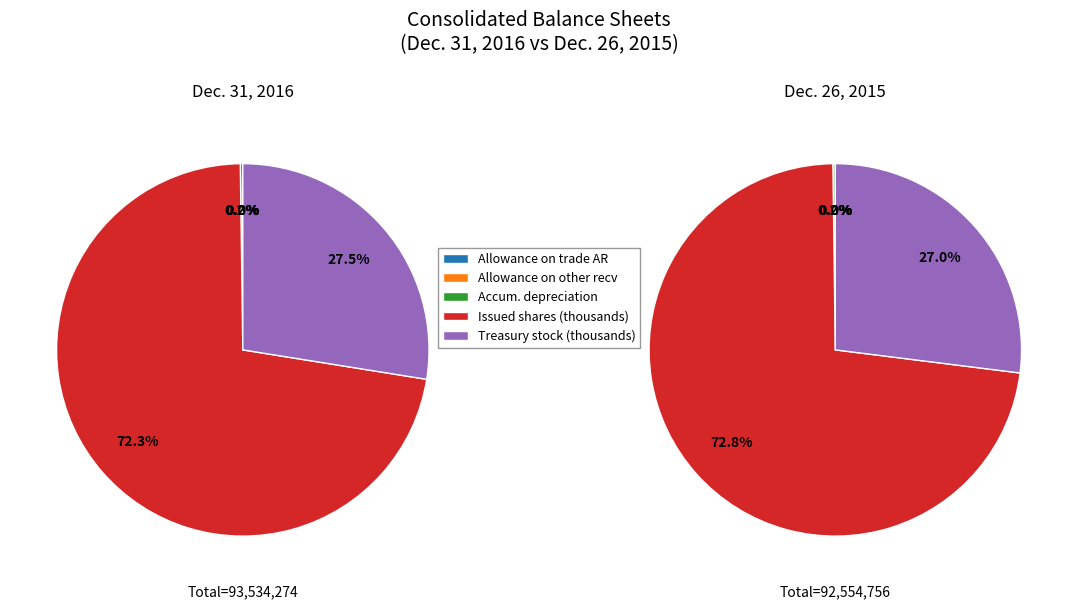

To the nearest percent, what is the difference between the Treasury stock, shares and Allowance on other receivables slice percentages?

28%